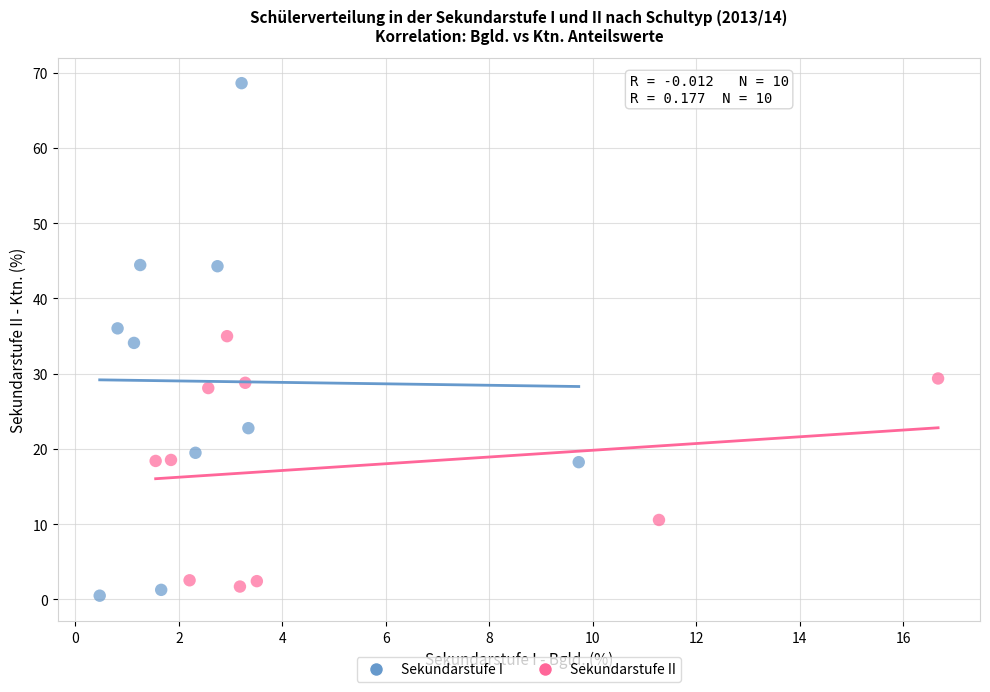

Which series has the widest spread of Y values?

Sekundarstufe I